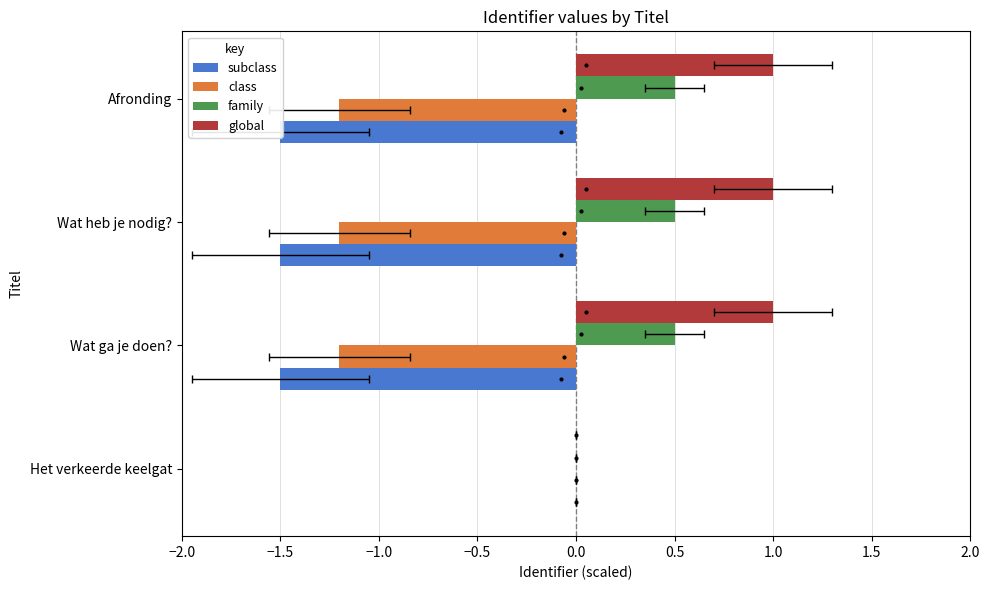

Is it true that global equals 0.3 at Het verkeerde keelgat?

False